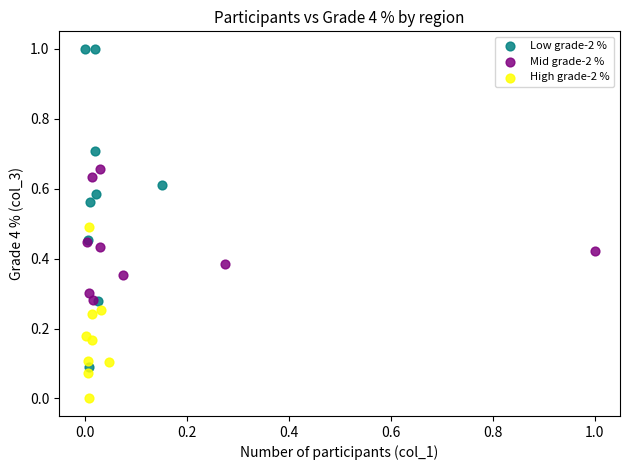

Which series contains the highest Y value?

Low grade-2 %